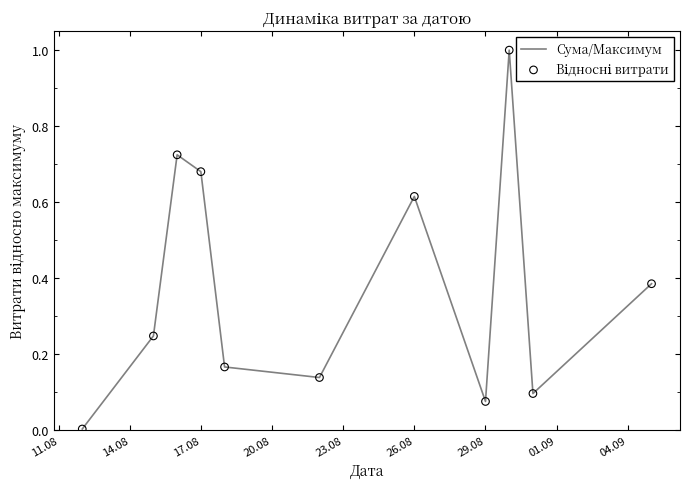

Is the value of Сума/Максимум at 10 greater than the value of Відносні витрати at 14.08?

Yes